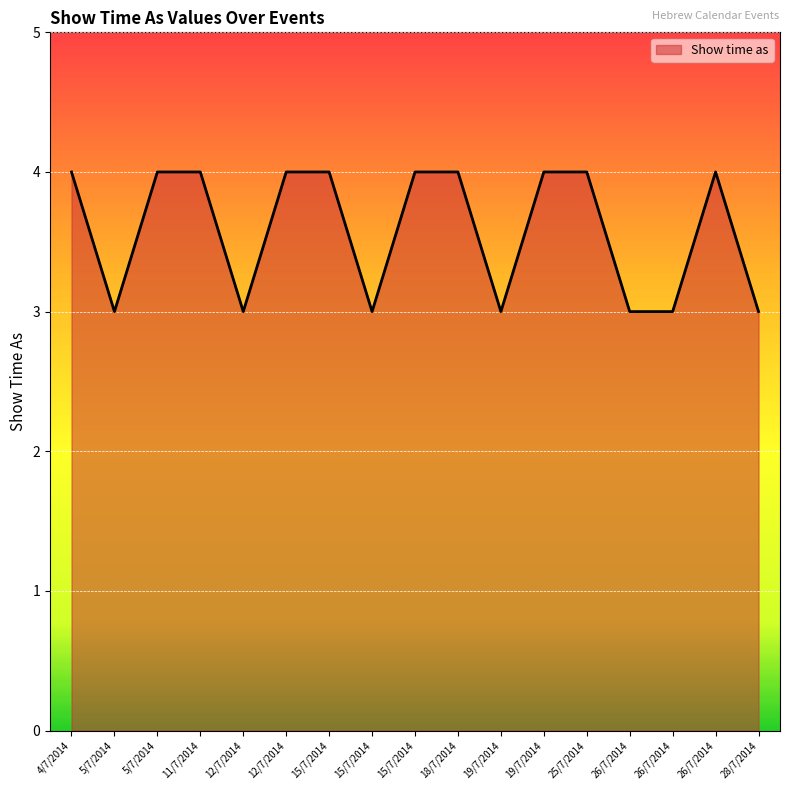

How many lines are shown in the chart?

1